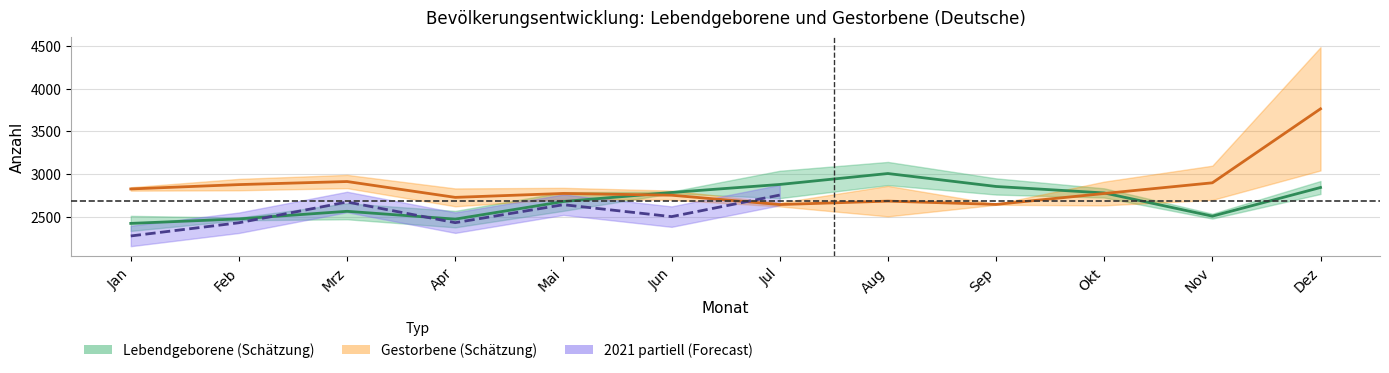

Where does the Lebendgeborene_2021 series first go above 2427?

Mrz